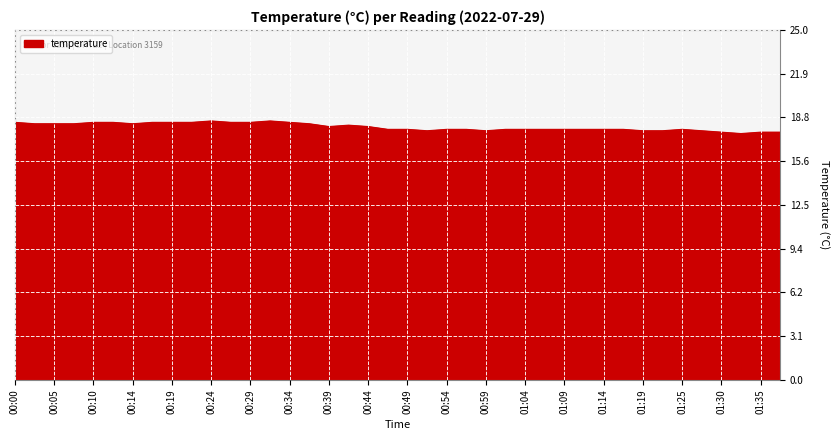

What is the smallest value displayed?

17.6